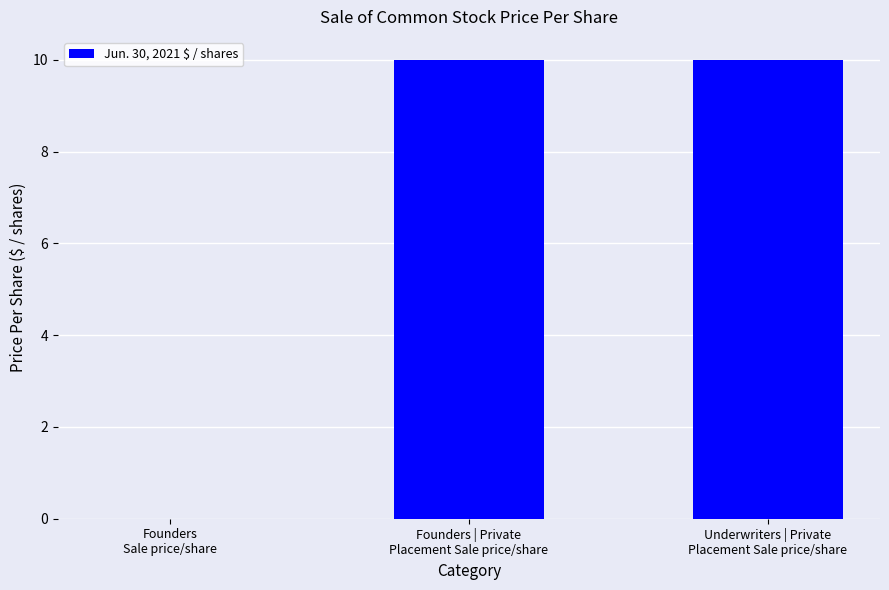

What is the change in value from Founders
Sale price/share to Underwriters | Private
Placement Sale price/share?

+10.0